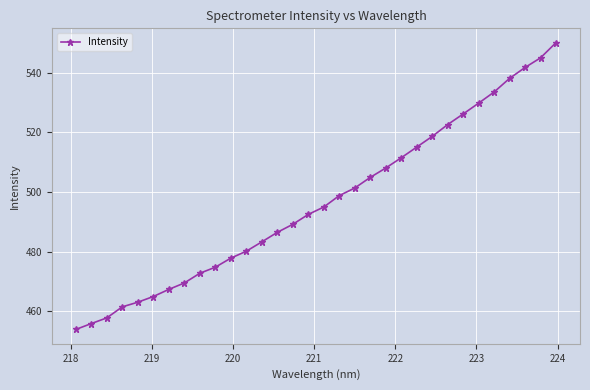

What is the minimum value shown in the chart?

453.9